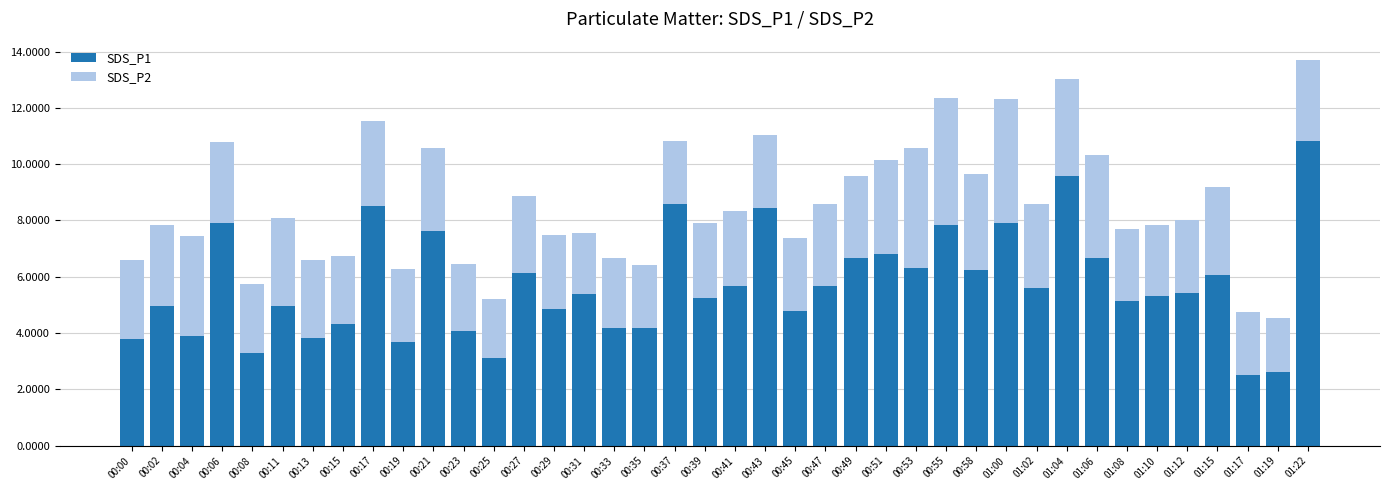

What is the maximum value for SDS_P1?

10.8